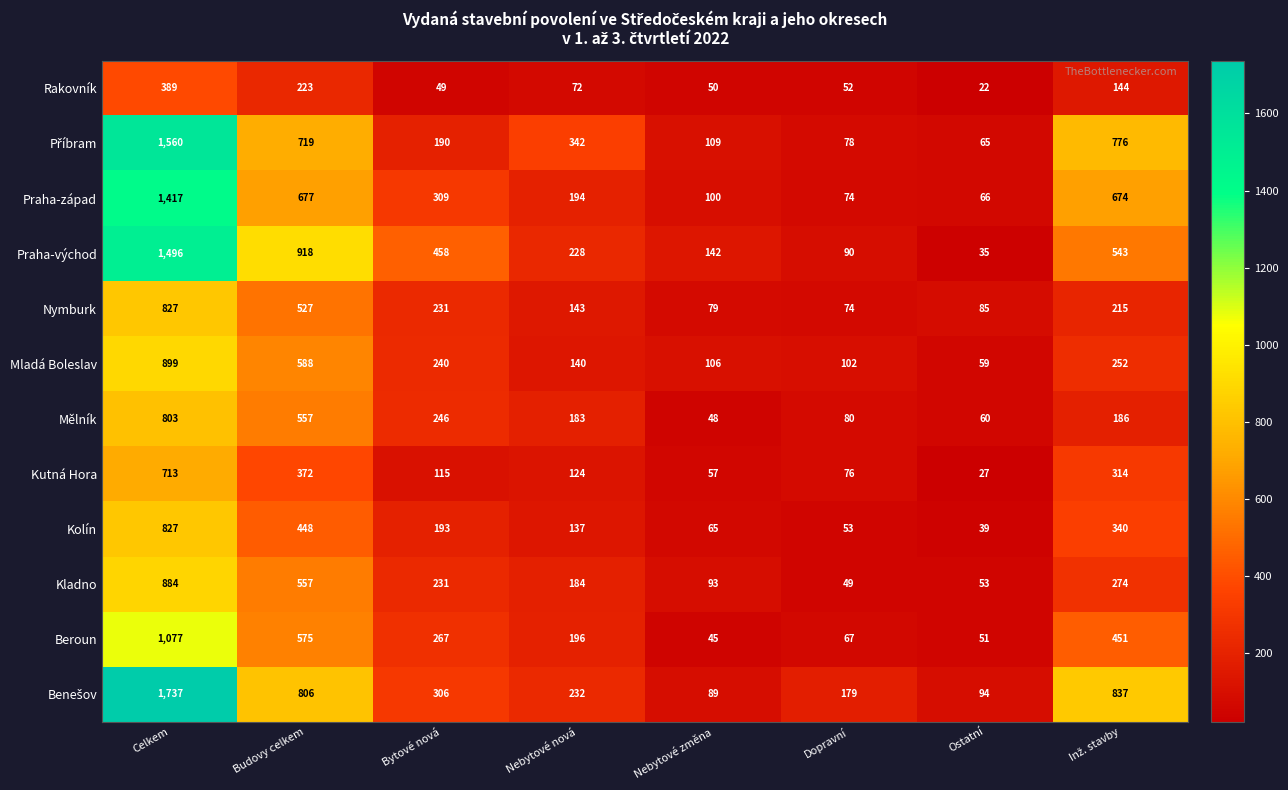

What is the approximate value of Kolín at Ostatní?

39